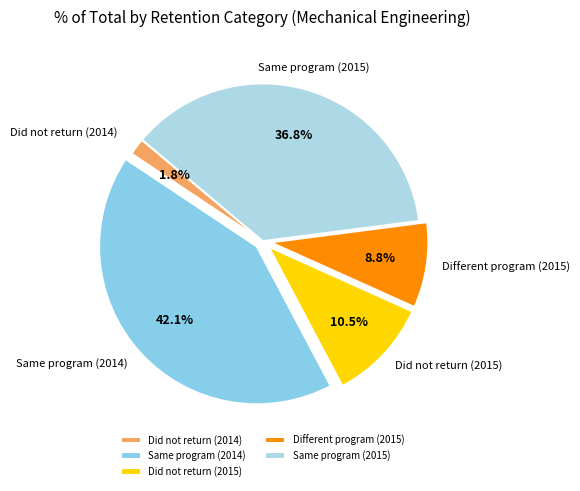

Which slice is the smallest?

Did not return (2014)